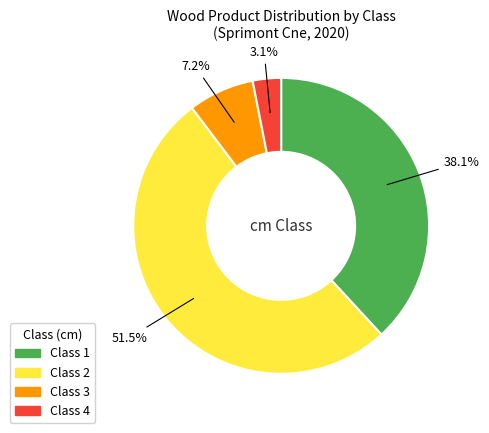

To the nearest percent, what is the average slice percentage?

25%